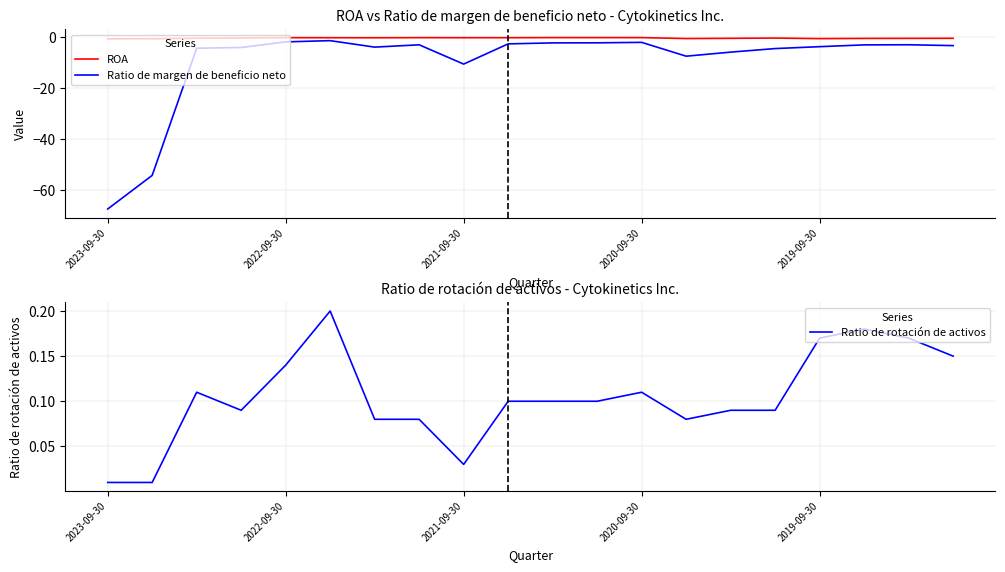

What is the difference between the maximum and minimum values in the ROA series?

0.5